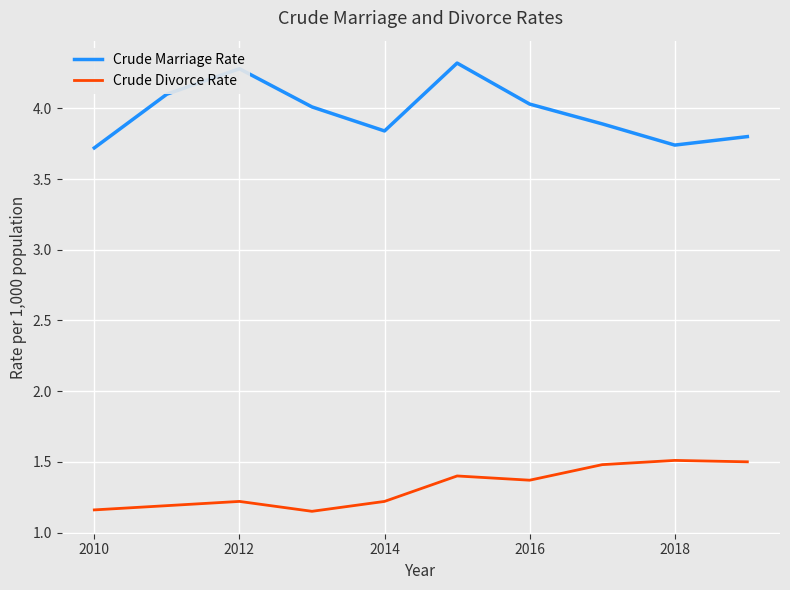

What is the maximum value shown in the chart?

4.3